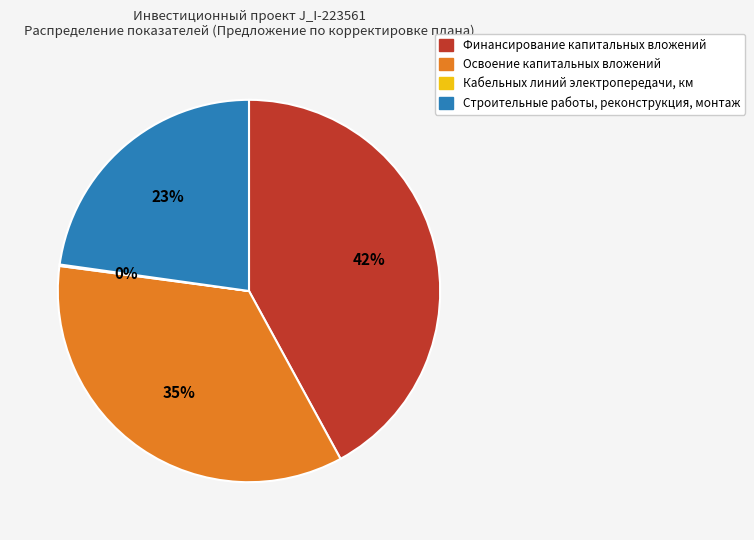

Which category has the biggest portion of the pie?

Финансирование капитальных вложений